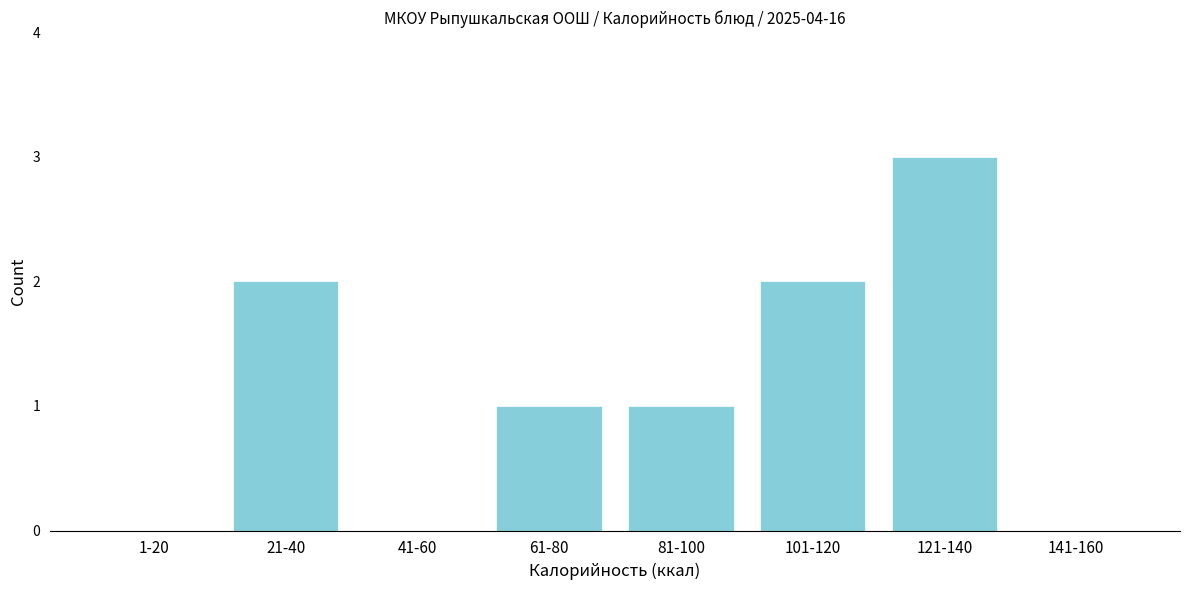

Reading left to right, list all the values displayed in this chart.

1-20=0	21-40=2	41-60=0	61-80=1	81-100=1	101-120=2	121-140=3	141-160=0